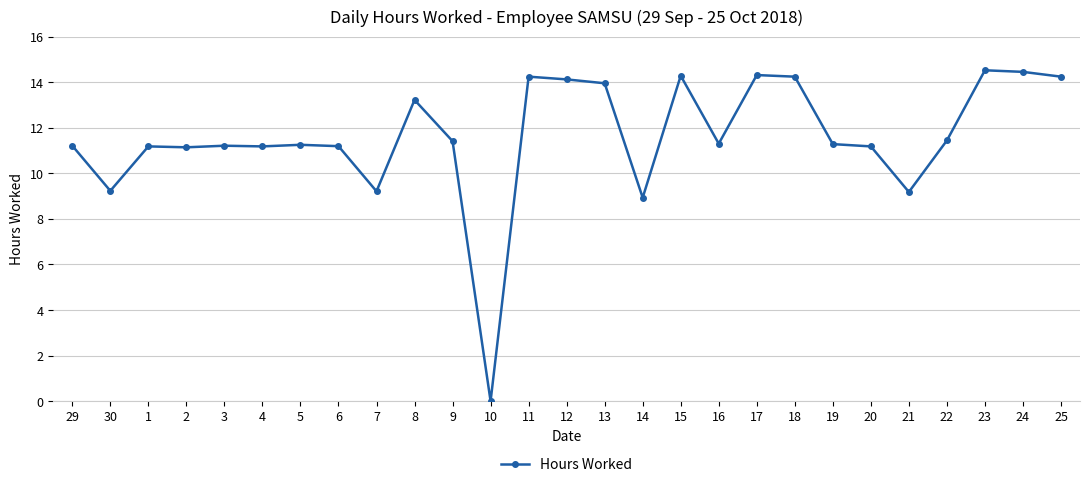

Does the chart have visible grid lines?

Yes